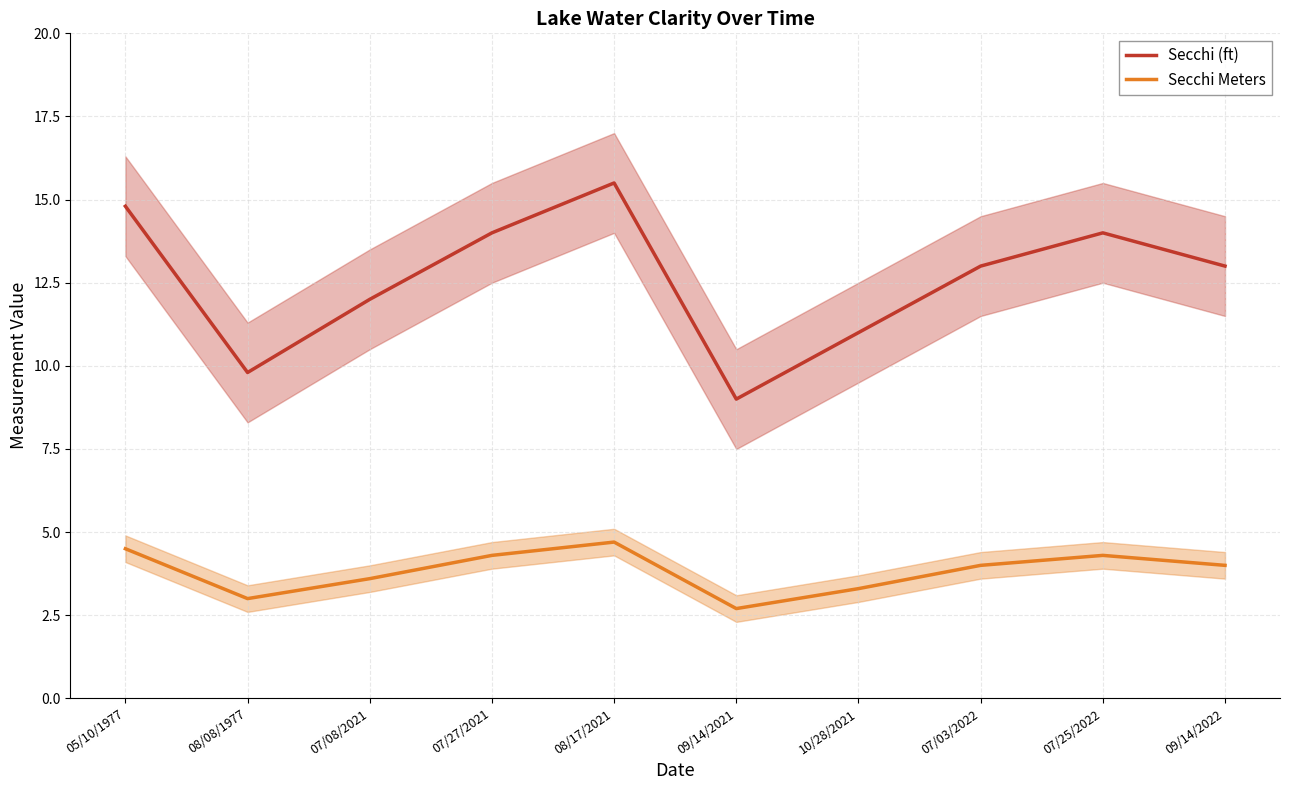

Rank the series by their maximum value, from highest to lowest.

Secchi (ft), Secchi Meters